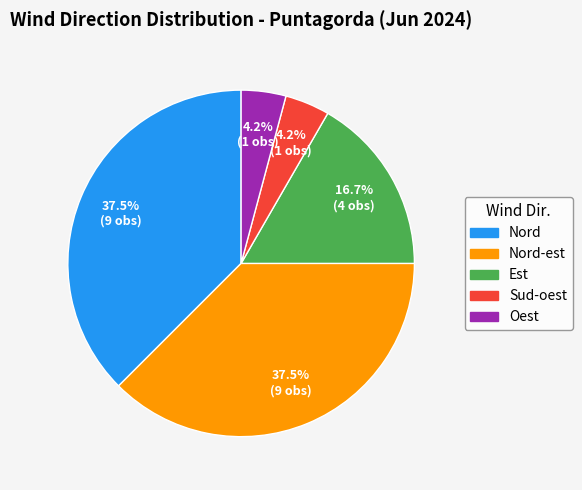

To the nearest percent, what is the combined percentage of Est and Nord?

54%